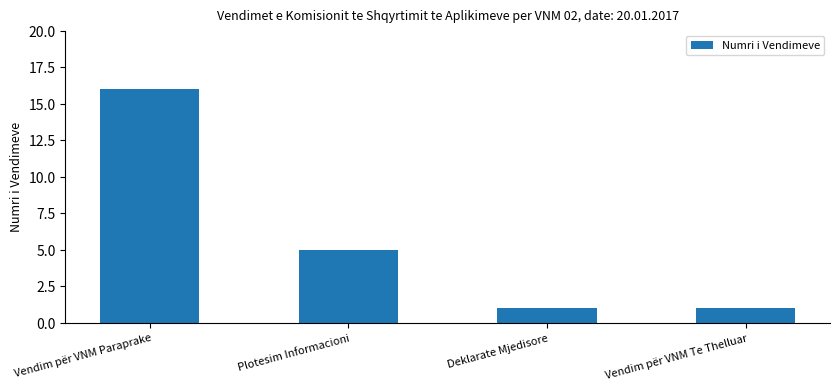

What is the difference between the values at Vendim për VNM Te Thelluar and Plotesim Informacioni?

4